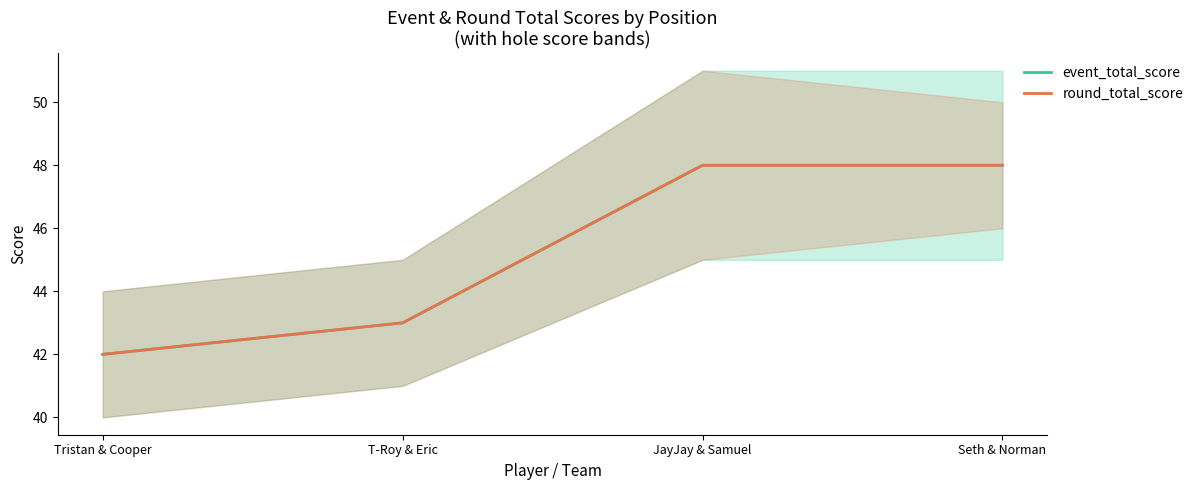

Which series has the largest range (max minus min)?

event_total_score